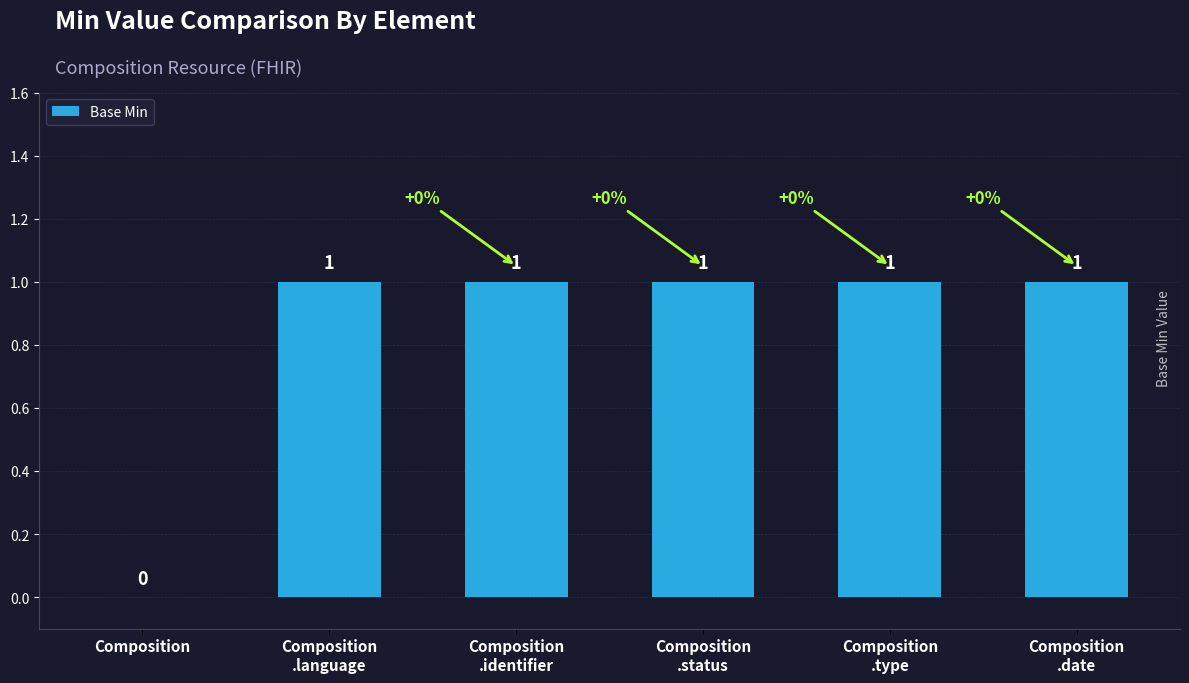

True or false: the data shows 1 at Composition
.status.

True